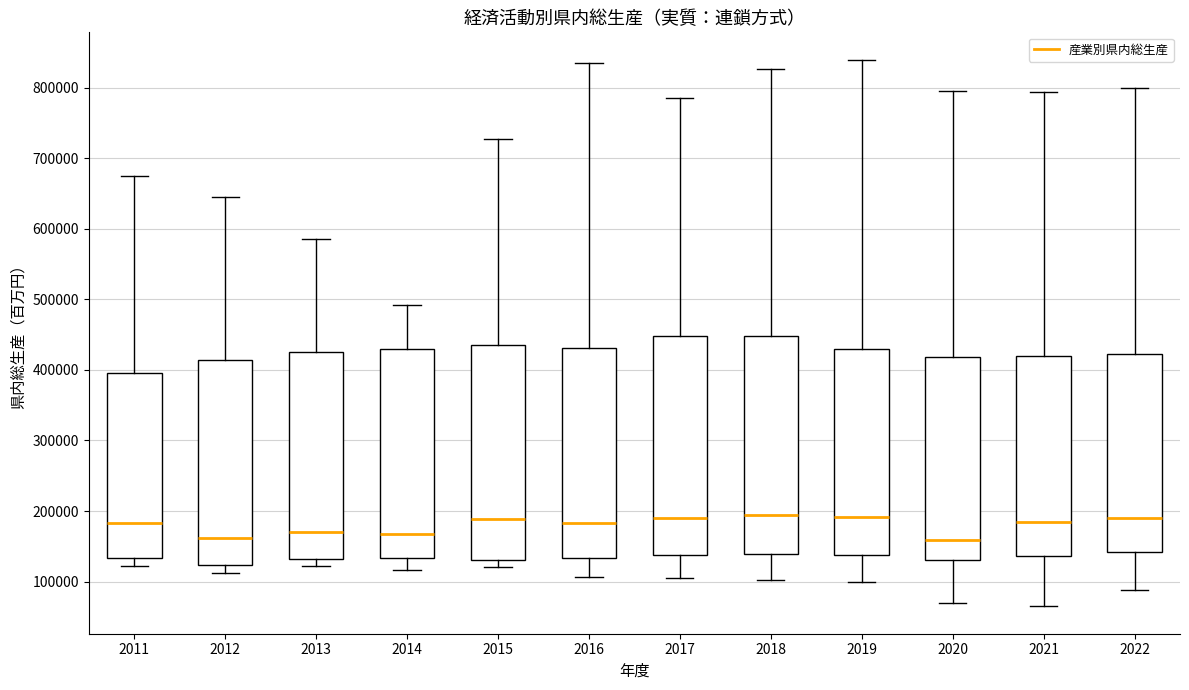

Where does the upper whisker of the box at x = 2012 end on the y-axis? The values are not printed on the chart, so give them approximately, as read against the axis.

650000